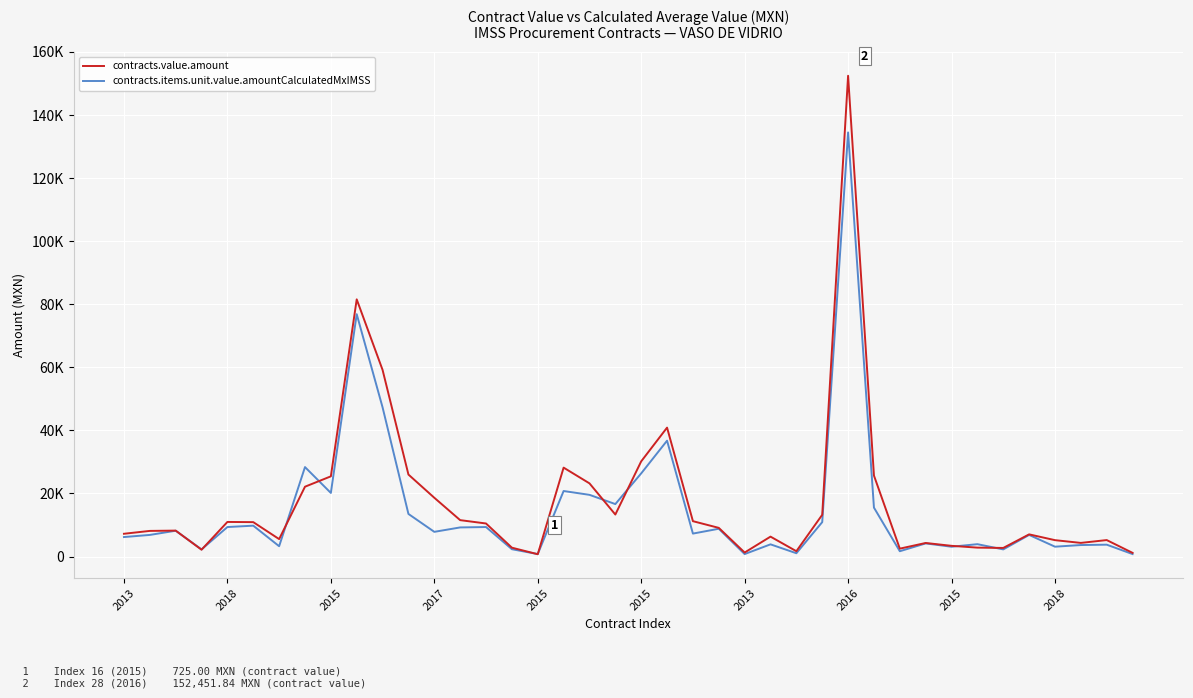

What are all the series names shown in the legend?

contracts.value.amount, contracts.items.unit.value.amountCalculatedMxIMSS